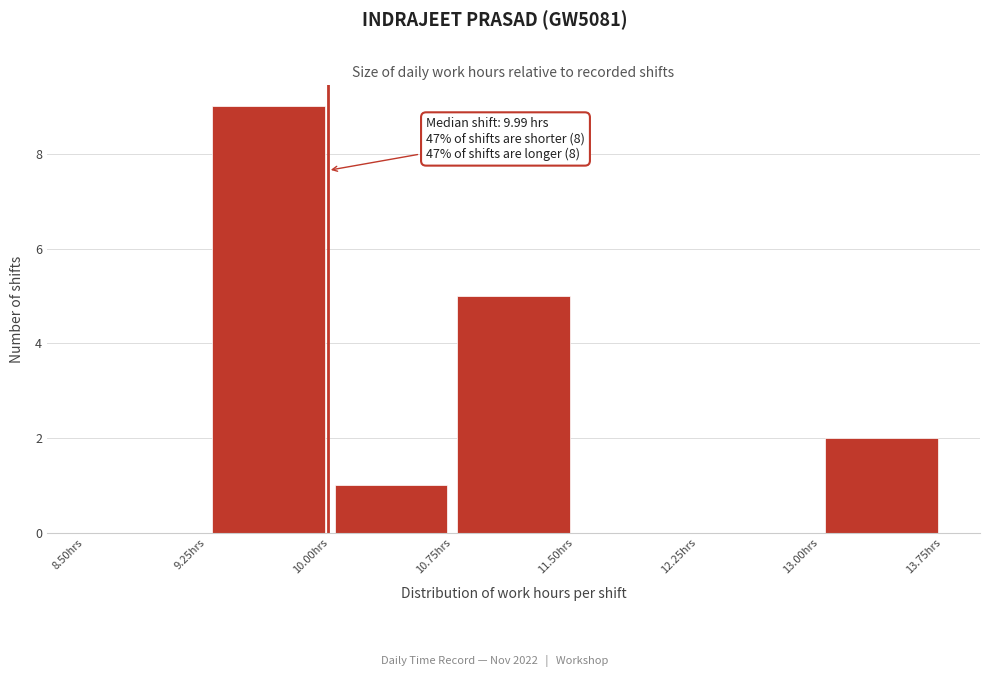

Which range on the x-axis has the tallest bar?

9.25 to 10.00